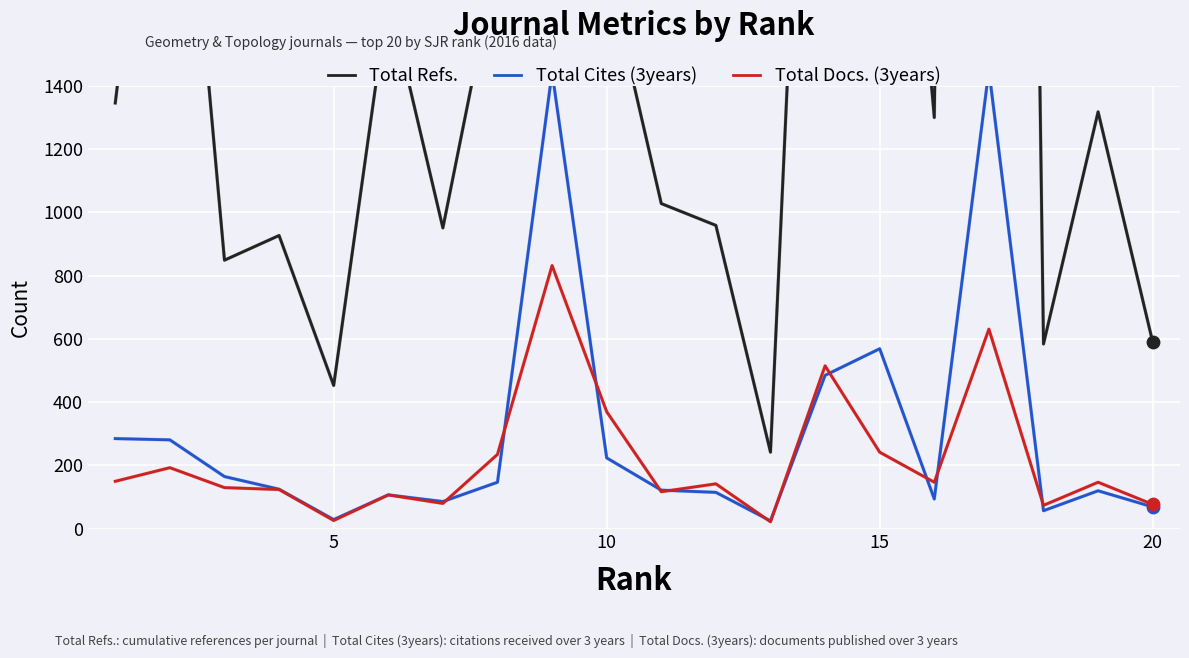

Which series has the widest spread of Y values?

Total Refs.